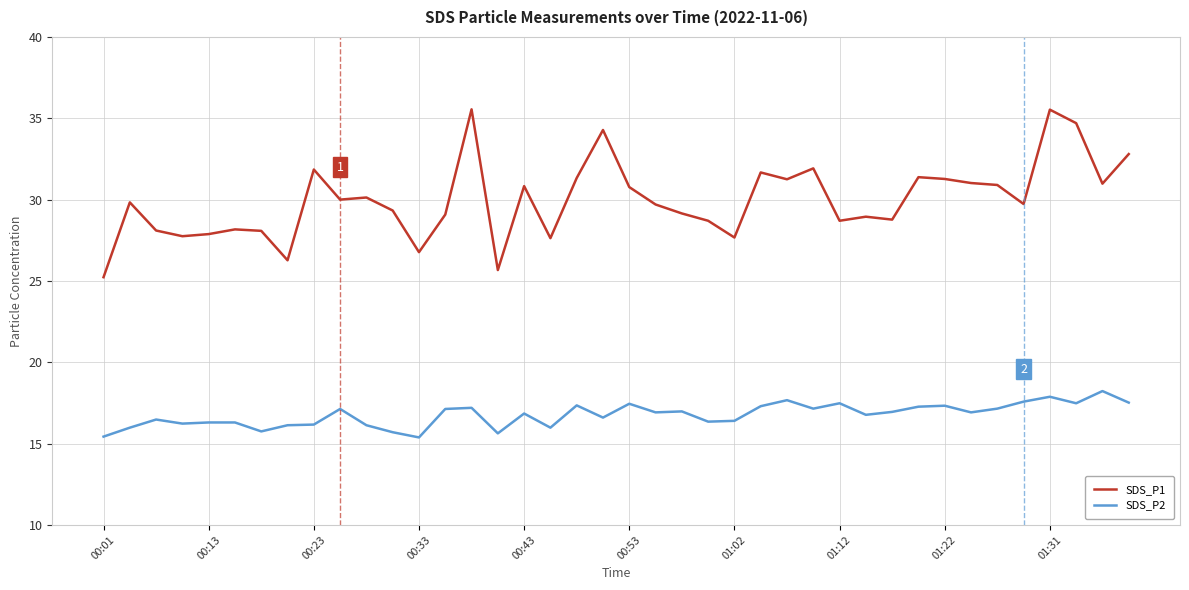

Rank the series by their average value, from lowest to highest.

SDS_P2, SDS_P1